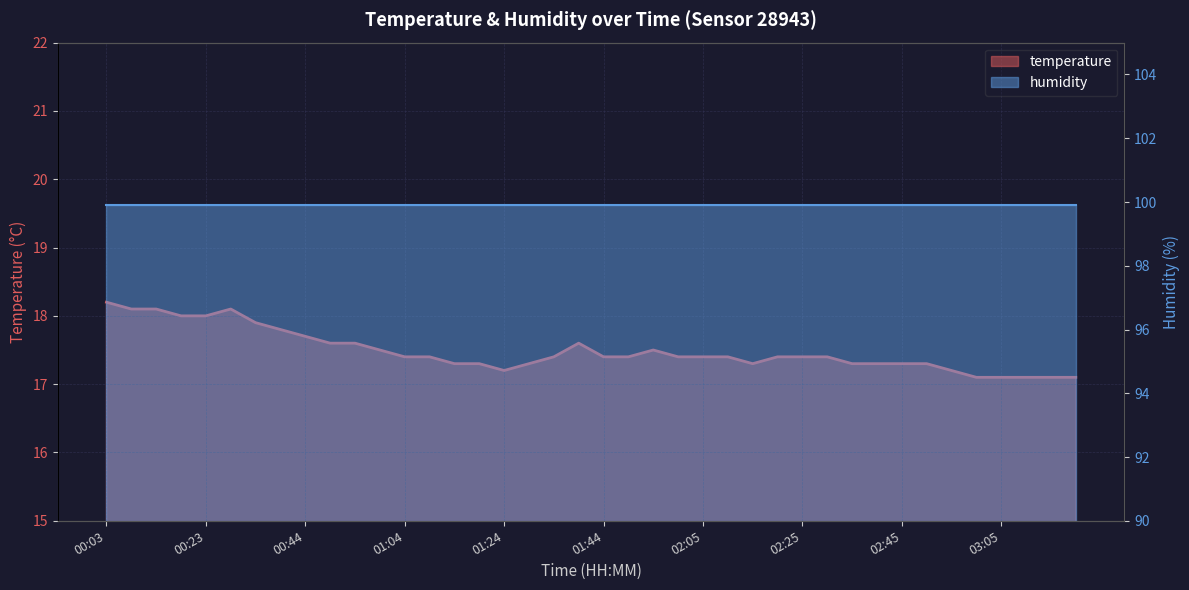

How many points are lower than both their immediate neighbors (excluding endpoints)?

2